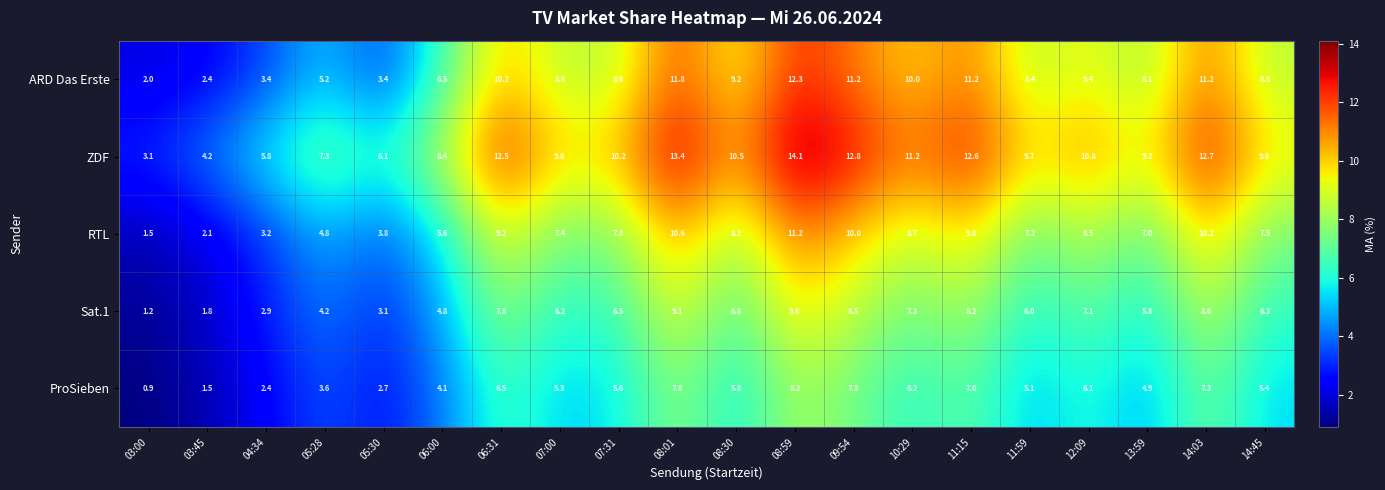

What is the difference between the highest and lowest values at 09:54?

5.5